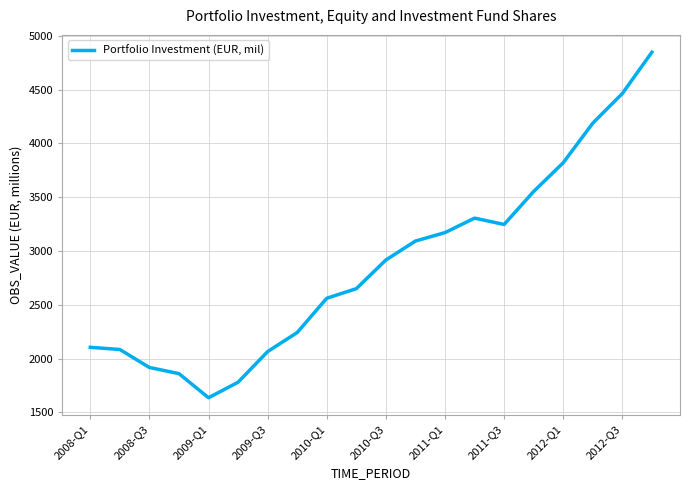

What is the difference between the maximum and minimum values?

3212.0